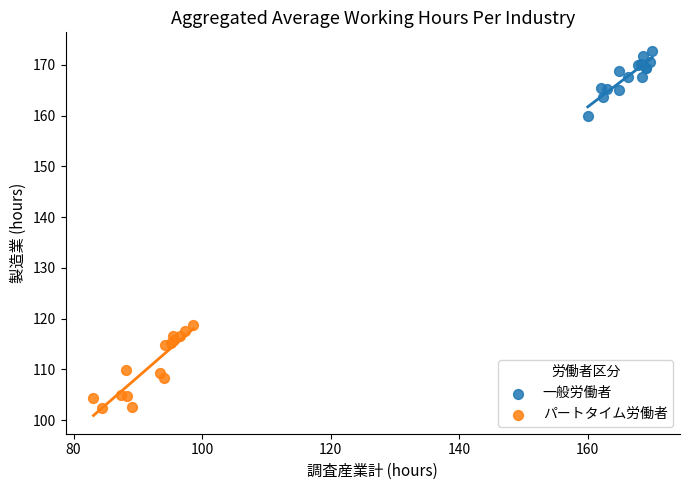

Which series has the largest Y range (max minus min)?

パートタイム労働者